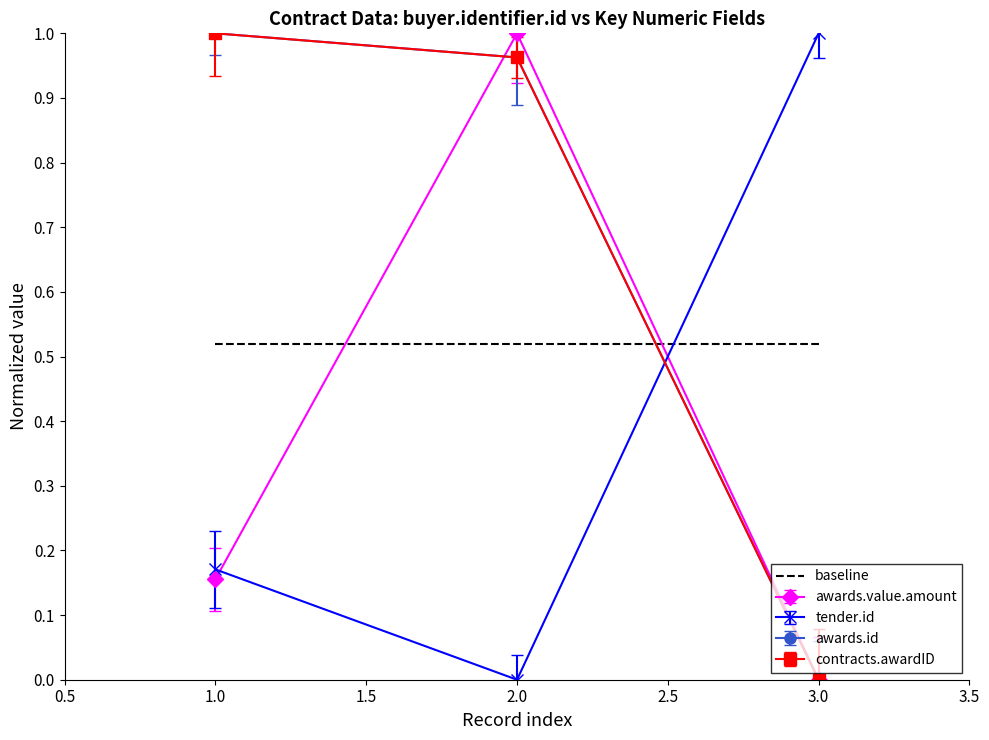

How many positive values does the contracts.awardID series have?

2